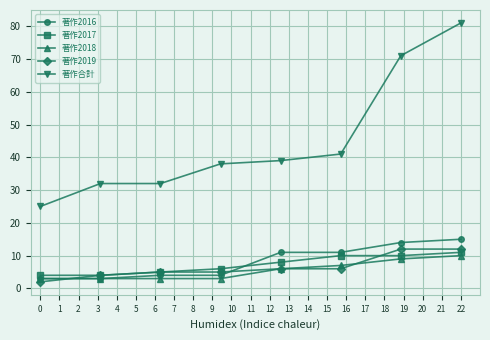

What is the highest value of the 著作2017 series?

11